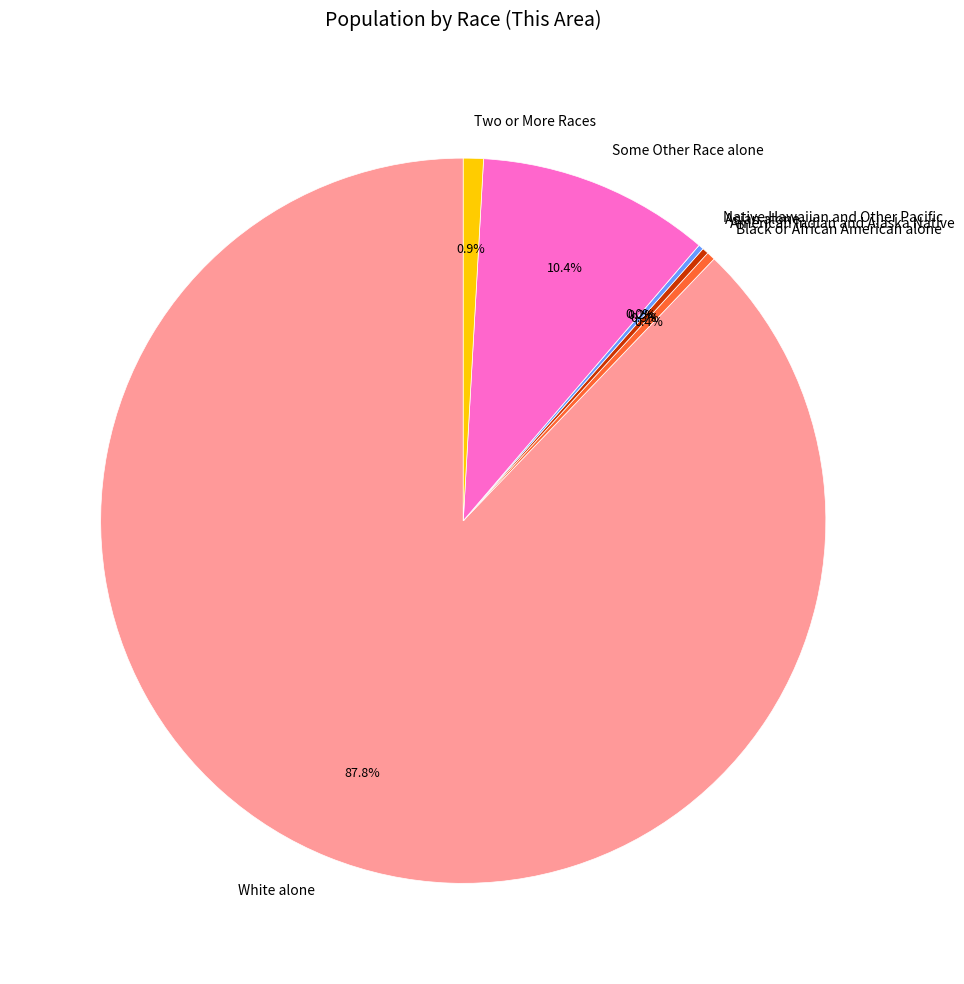

To the nearest percent, what portion does White alone represent?

88%